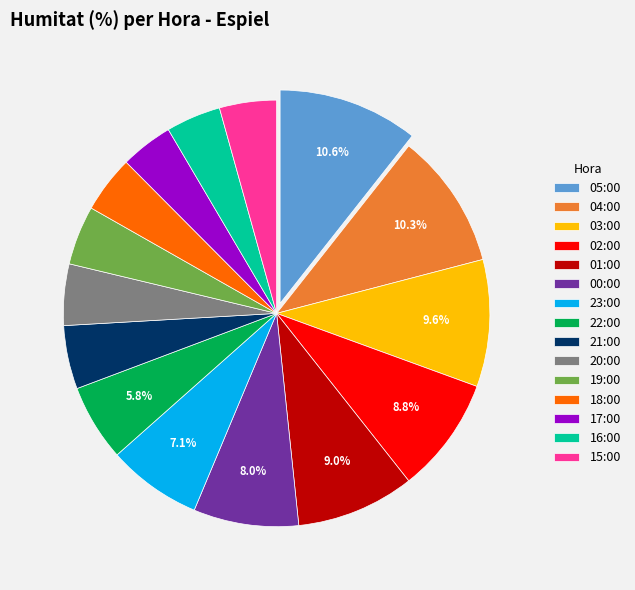

To the nearest percent, what percentage of the pie is 16:00?

4%